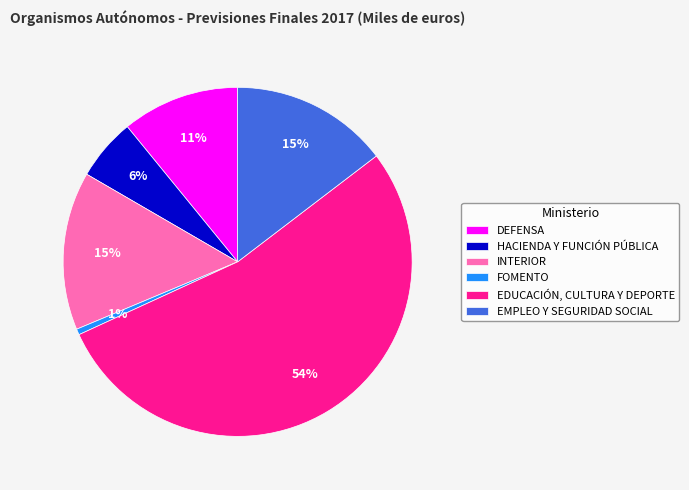

The INTERIOR slice represents 15% of the pie. True or false?

True